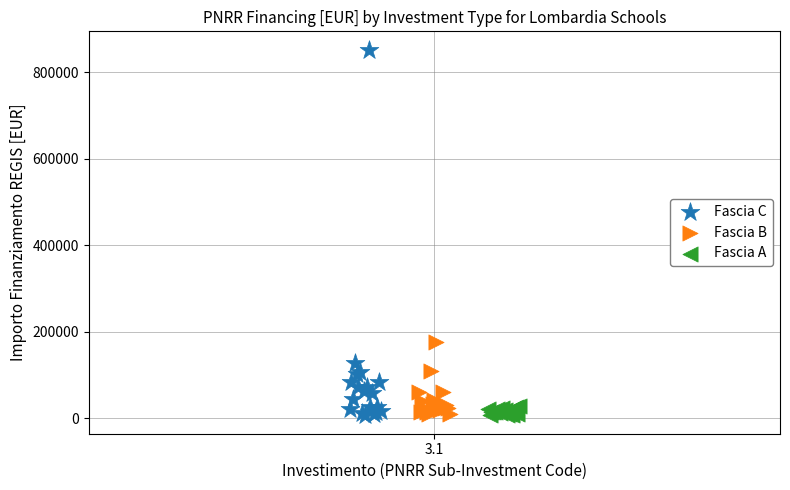

Which series has the largest Y range (max minus min)?

Fascia C